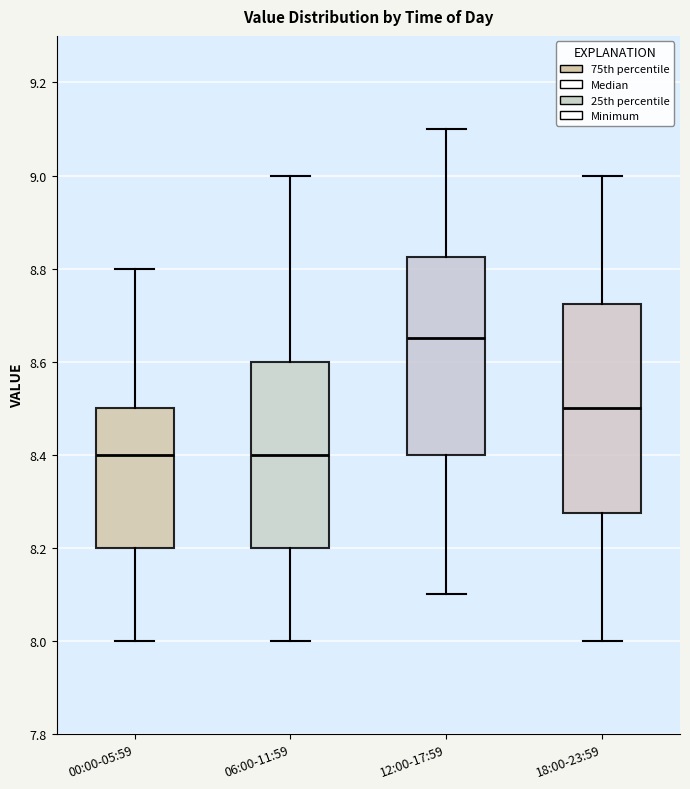

Where does the median line of the box for 00:00-05:59 sit on the y-axis? The values are not printed on the chart, so give them approximately, as read against the axis.

8.40